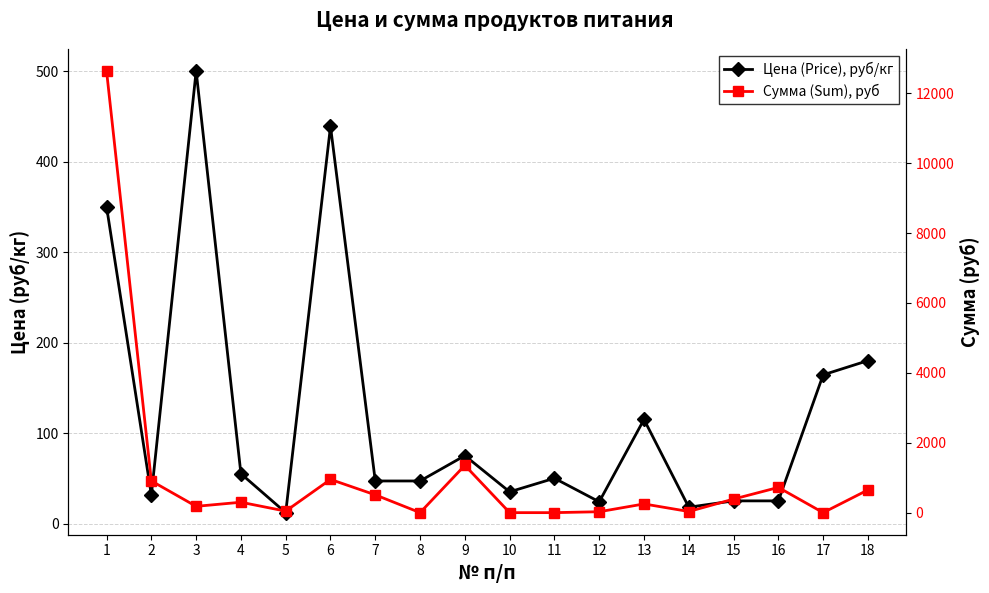

What is the value of the Сумма (Sum), руб point at the 15th from the left?

388.1